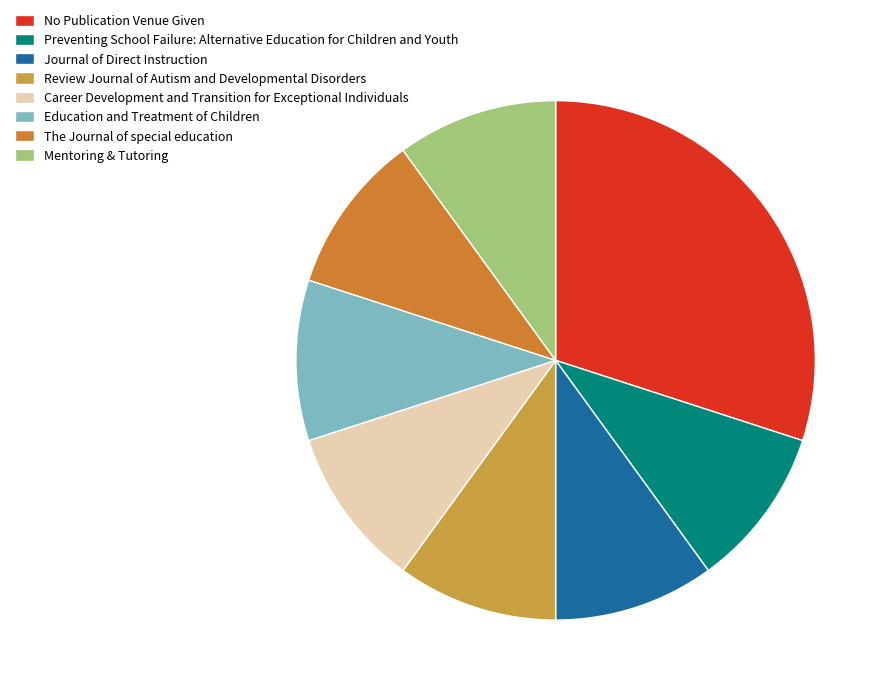

What is the ratio of the value at Career Development and Transition for Exceptional Individuals to the value at No Publication Venue Given?

0.3